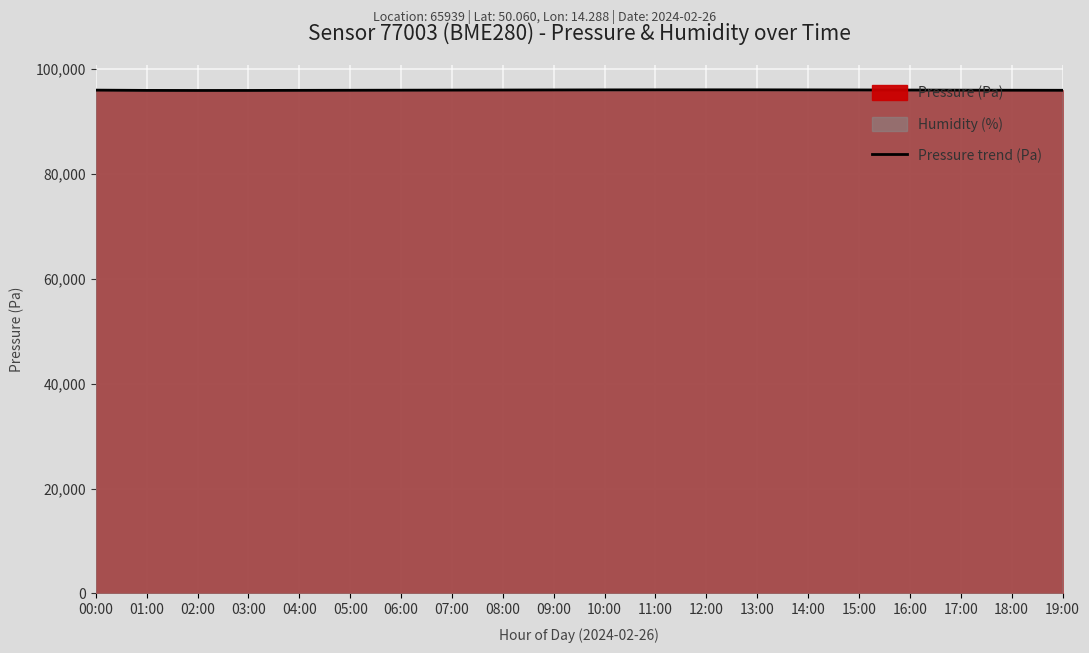

Which label corresponds to the largest value in the chart?

12:00